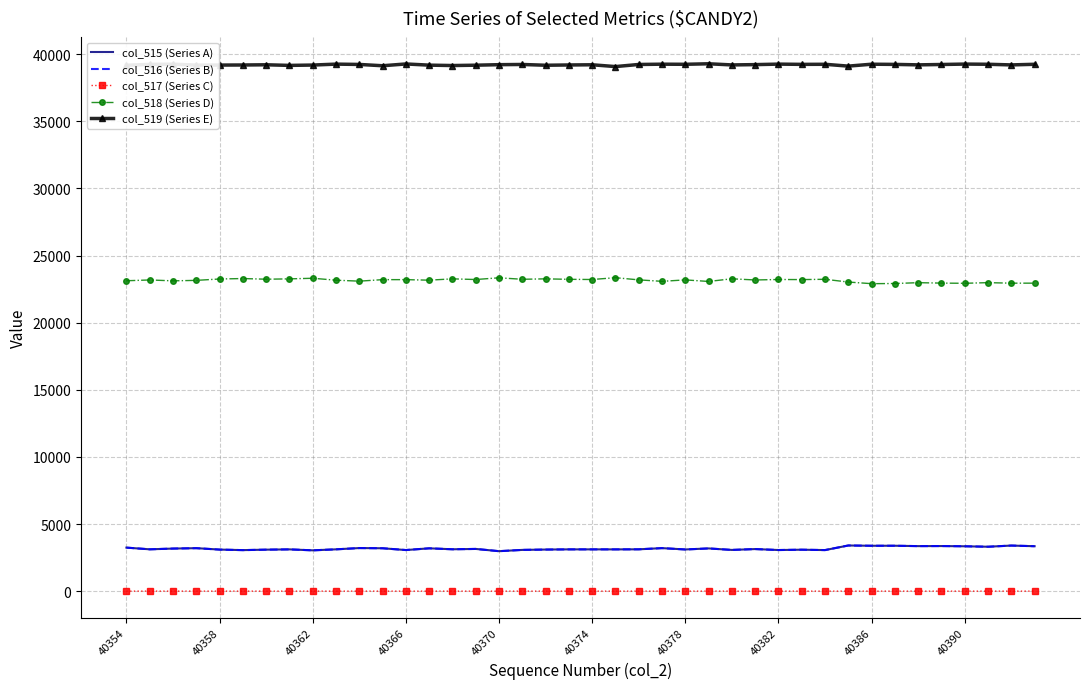

True or false: col_517 (Series C) and col_515 (Series A) intersect in this chart.

False